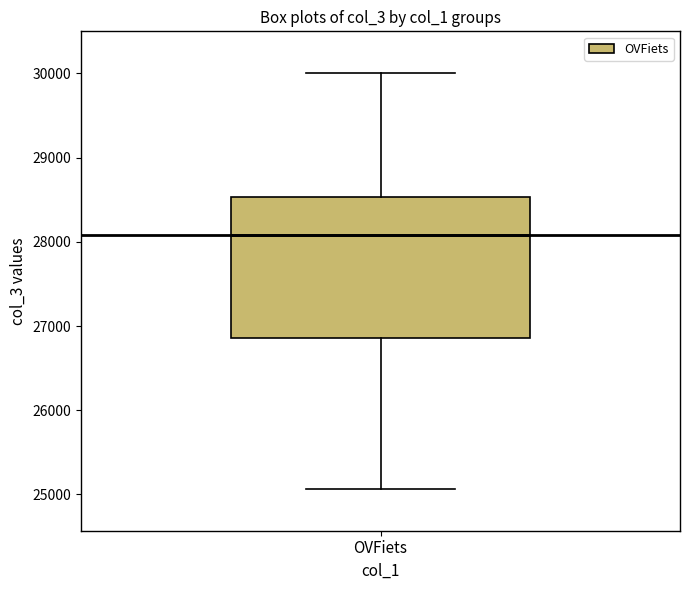

Read this box plot against the y-axis: the position of the median line, the range covered by the box, and the ends of both whiskers. The values are not printed on the chart, so give them approximately, as read against the axis.

median 28100, box 26900 to 28500, whiskers 25100 to 30000